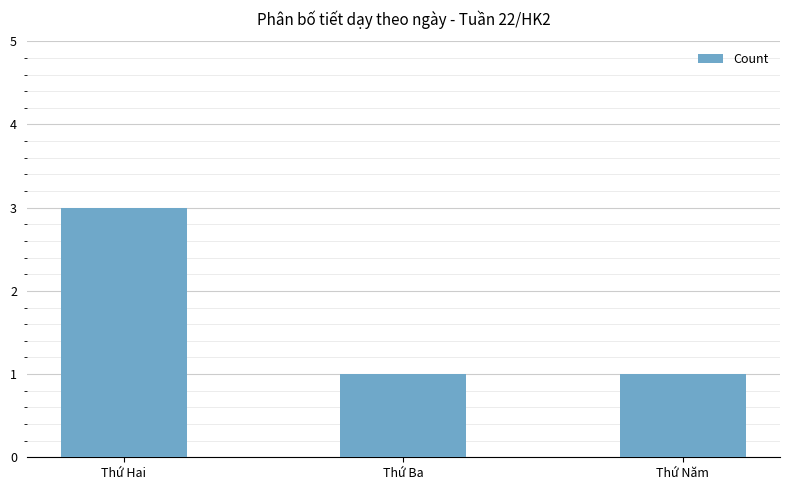

What is the label of the 1st bar from the right?

Thứ Năm